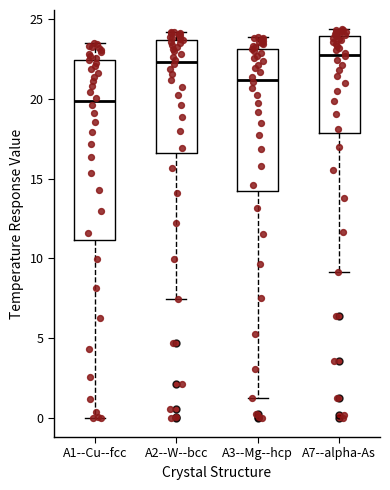

Reading left to right, read every box against the y-axis: the position of its median line, the range the box covers, and the ends of its whiskers. The values are not printed on the chart, so give them approximately, as read against the axis.

A1--Cu--fcc: median 20.0, box 11.0 to 22.5, whiskers 0.0 to 23.5
A2--W--bcc: median 22.5, box 16.5 to 23.5, whiskers 7.5 to 24.0
A3--Mg--hcp: median 21.0, box 14.0 to 23.0, whiskers 1.0 to 24.0
A7--alpha-As: median 23.0, box 18.0 to 24.0, whiskers 9.0 to 24.5